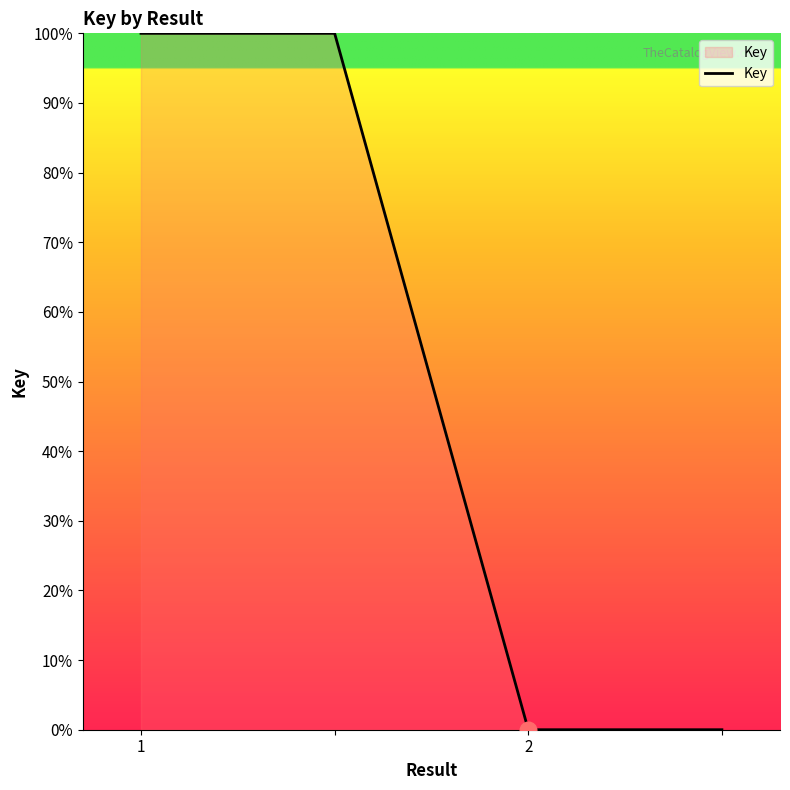

What is the difference between the maximum and minimum values?

100